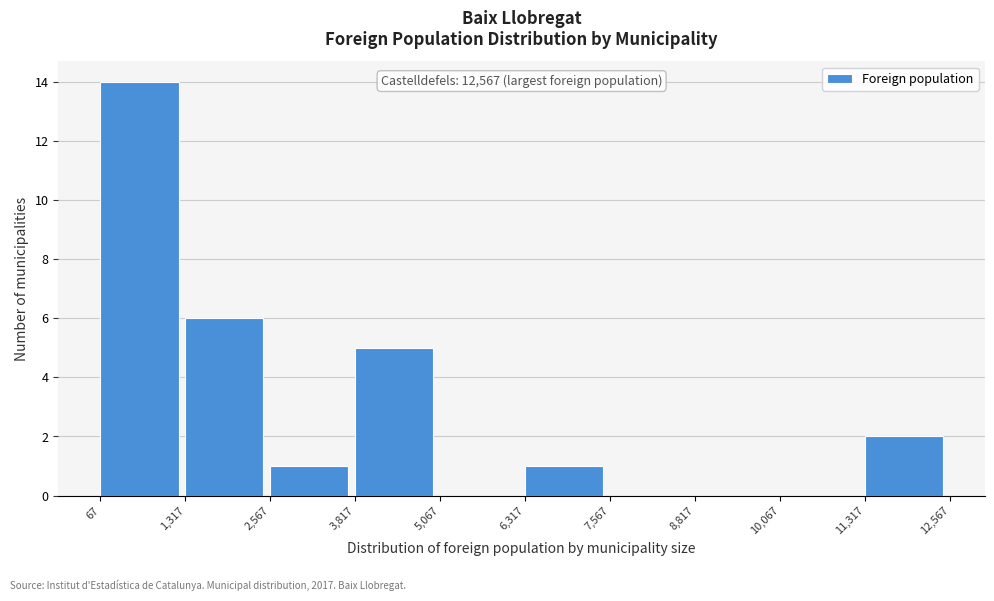

Which range on the x-axis has the tallest bar?

67 to 1,317